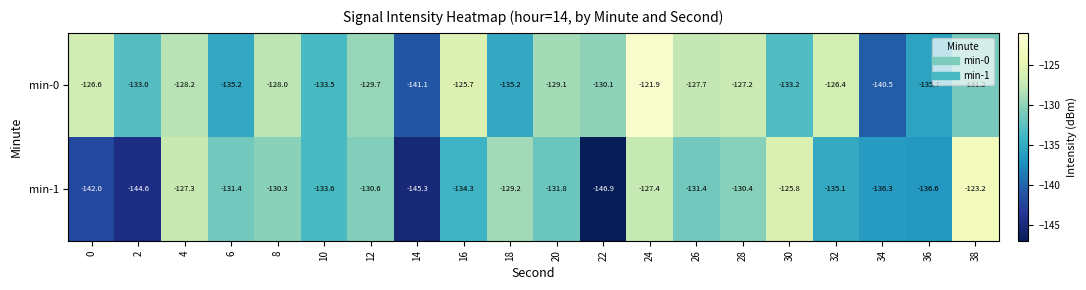

What is the difference between the highest and lowest values at 32?

8.7